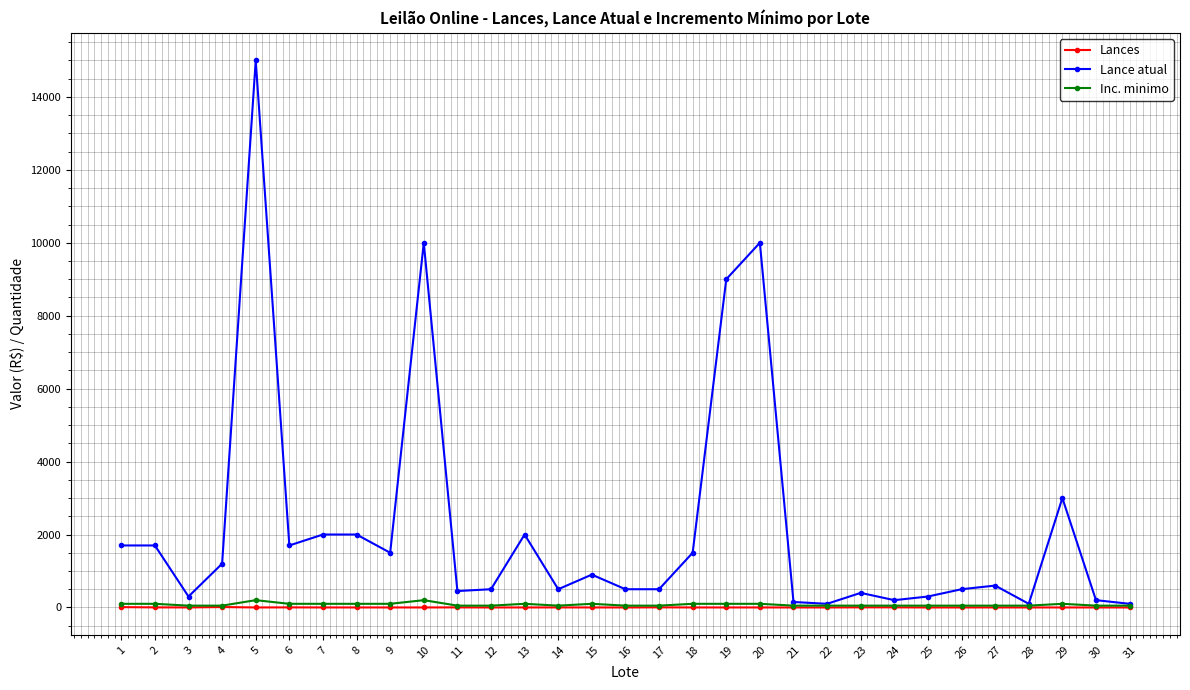

Which series has the widest spread of values?

Lance atual